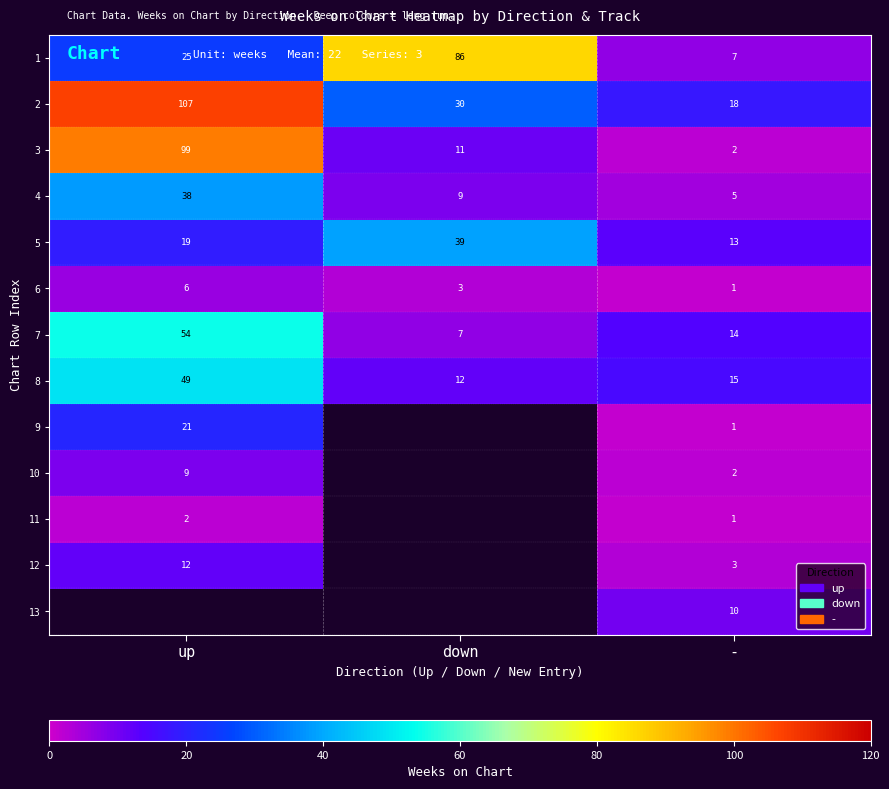

What is the lowest value of the 2 series?

18